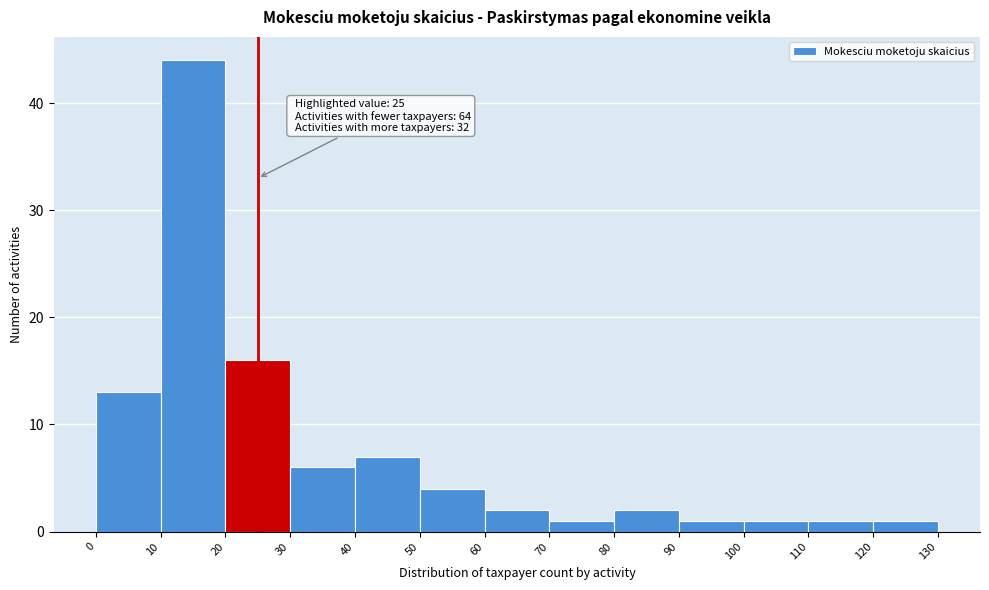

Over which range of the x-axis is the bar tallest?

10 to 20